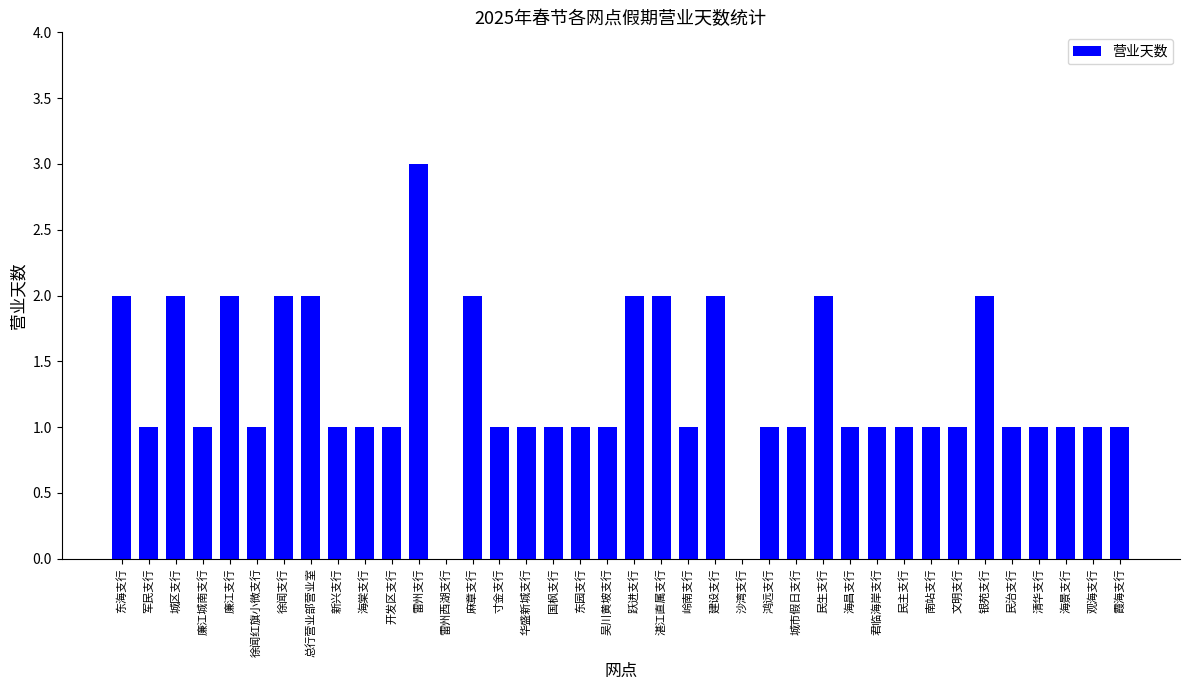

What is the sum of the values at 民主支行 and 湛江直属支行?

3